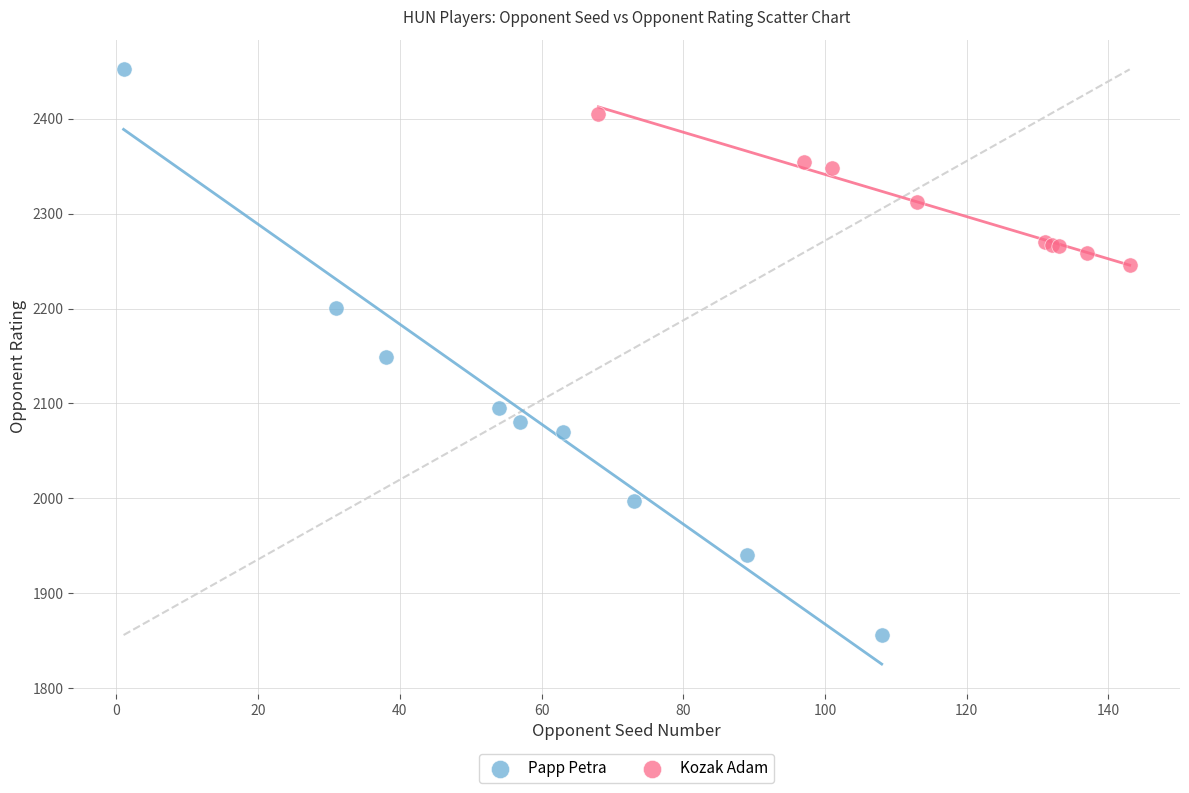

Which series contains the highest Y value?

Papp Petra